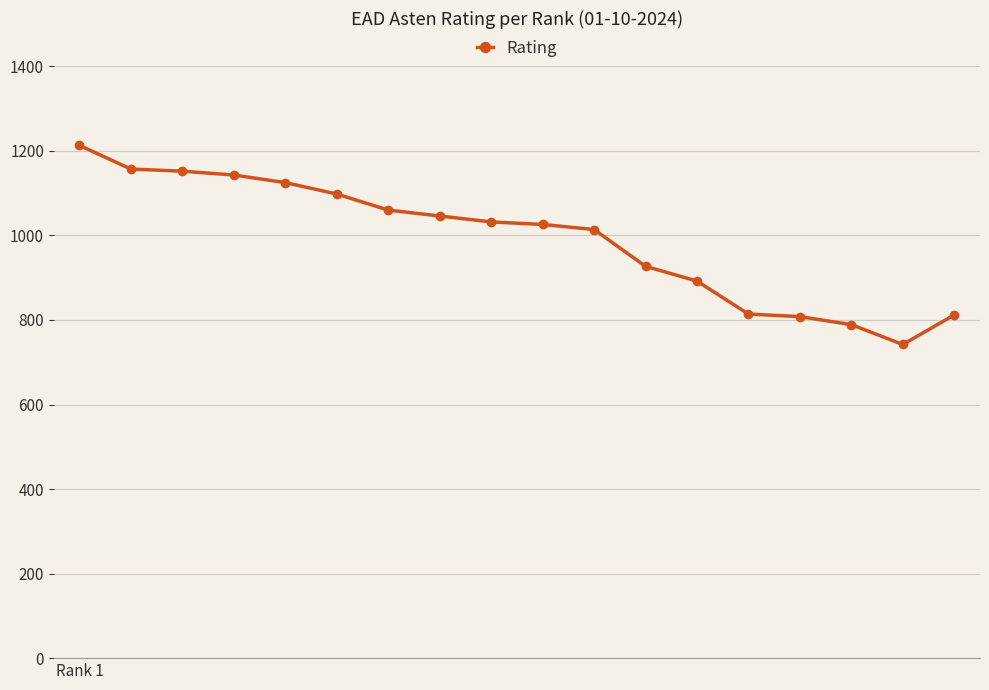

What is the smallest value displayed?

742